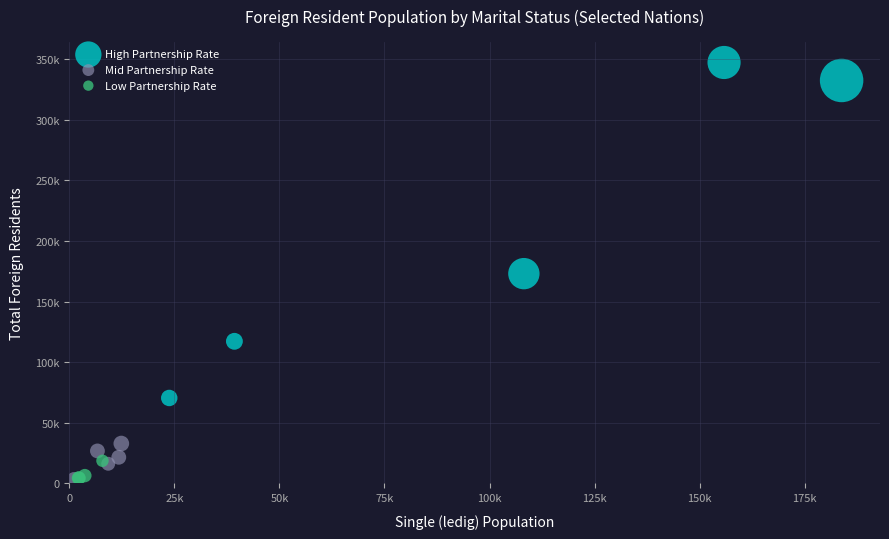

What are all the series names shown in the legend?

High Partnership Rate, Mid Partnership Rate, Low Partnership Rate